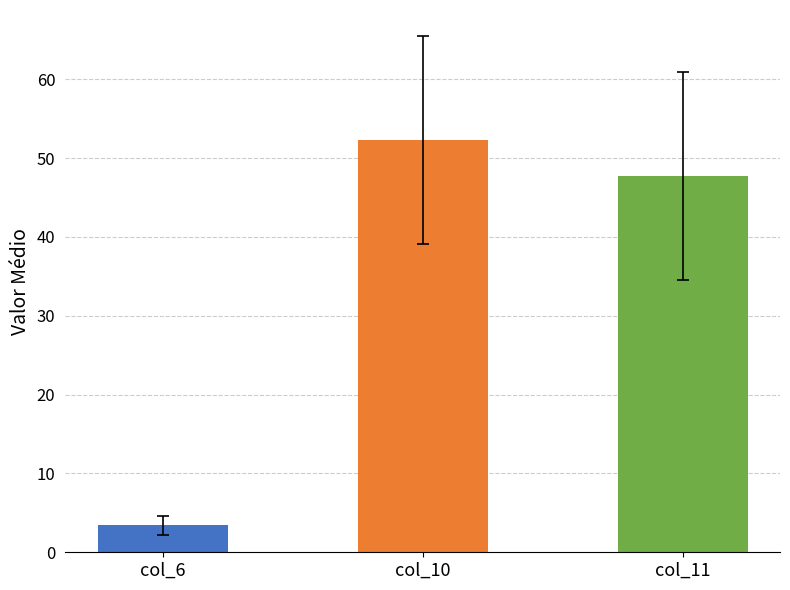

What is the sum of the col_6 values at 3 and 1?

4.8